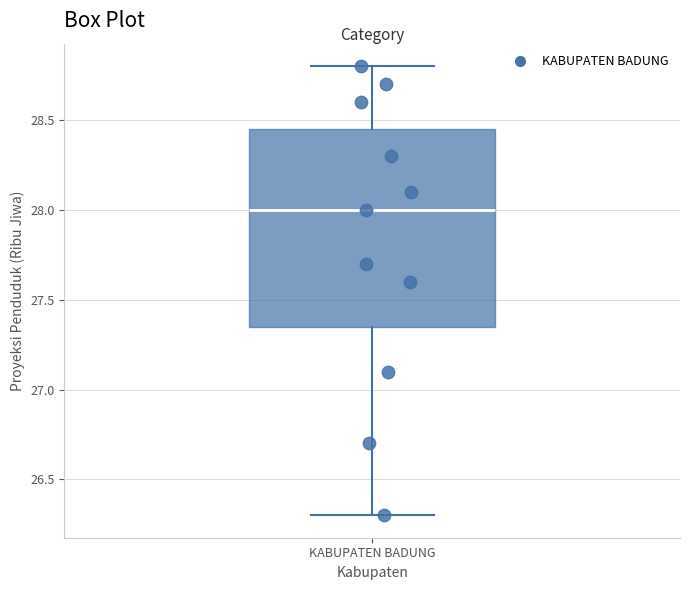

Transcribe this box plot: give where the median line is, the range the box spans, and where the two whiskers end, as read against the y-axis. The values are not printed on the chart, so give them approximately, as read against the axis.

median 28.00, box 27.35 to 28.45, whiskers 26.30 to 28.80